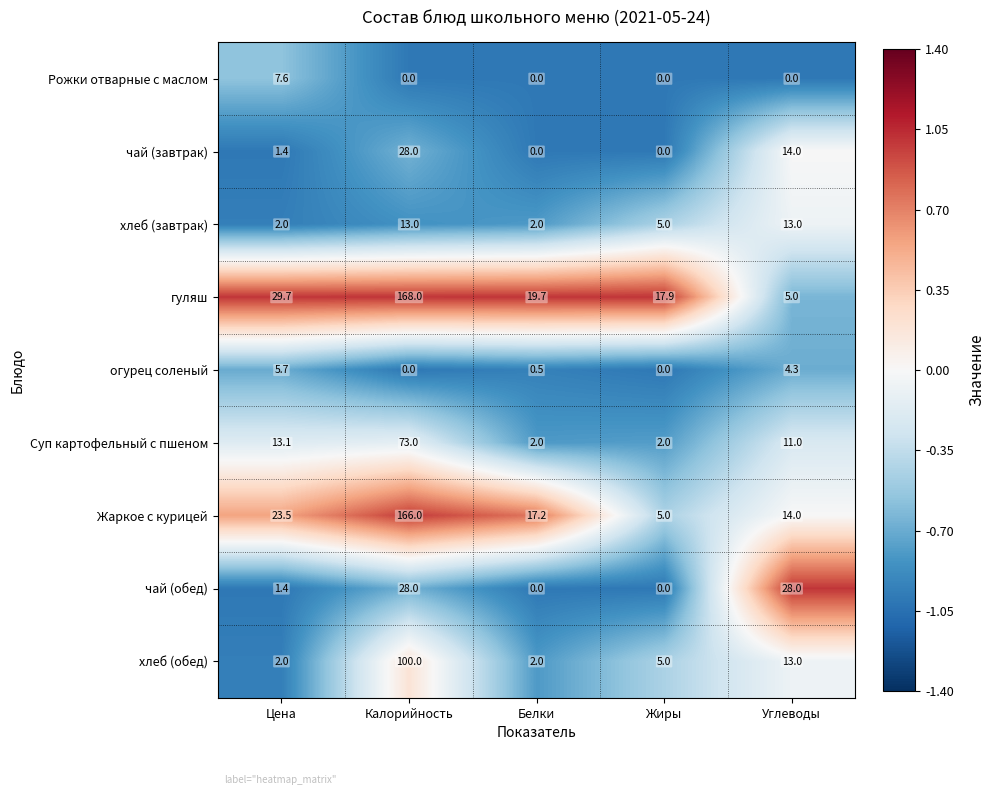

What is the sum of all Суп картофельный с пшеном values?

101.1